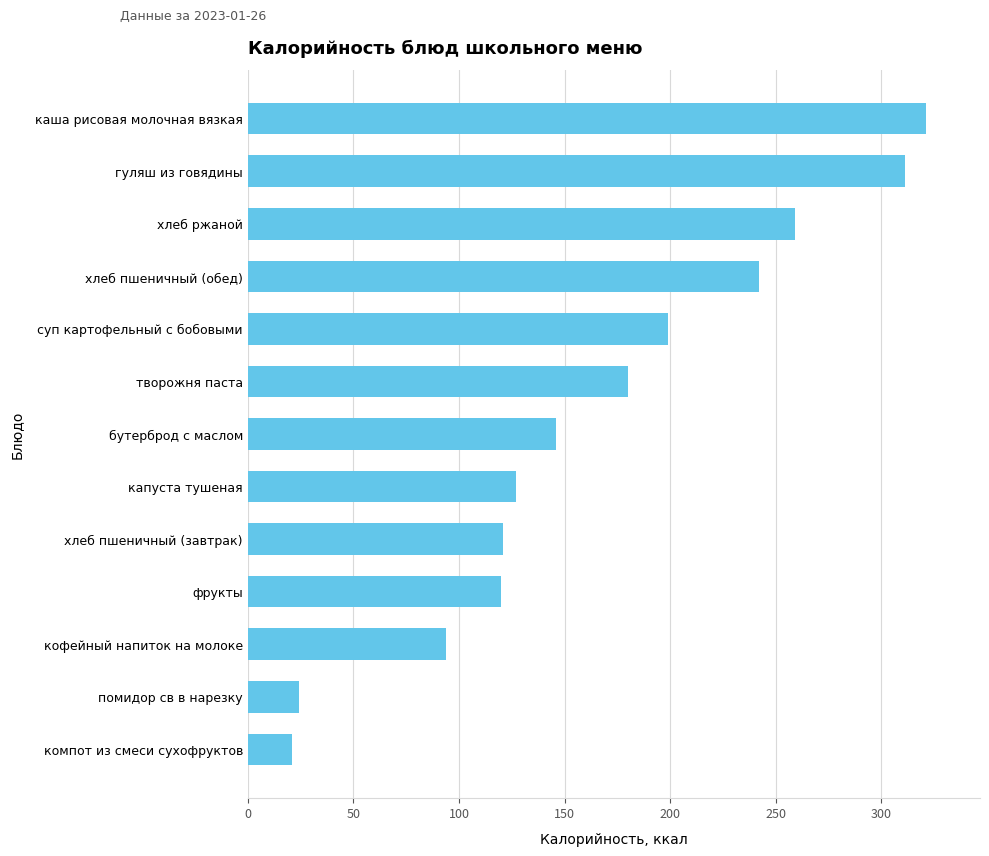

Are the bars horizontal?

Yes